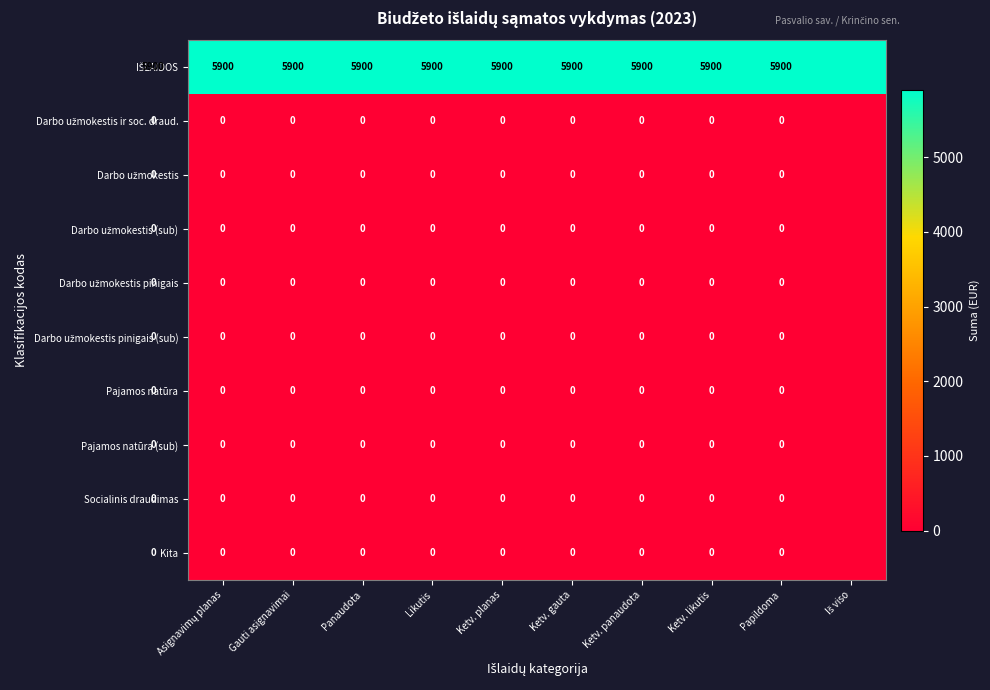

How many distinct data groups are displayed?

10